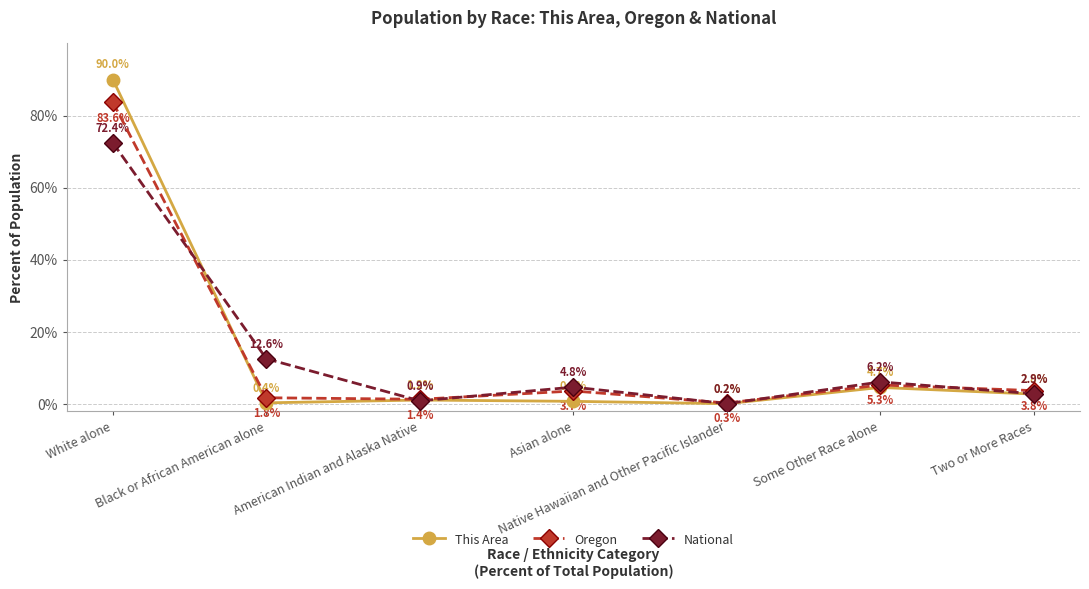

Is it true that National equals 6.2 at Some Other Race alone?

True